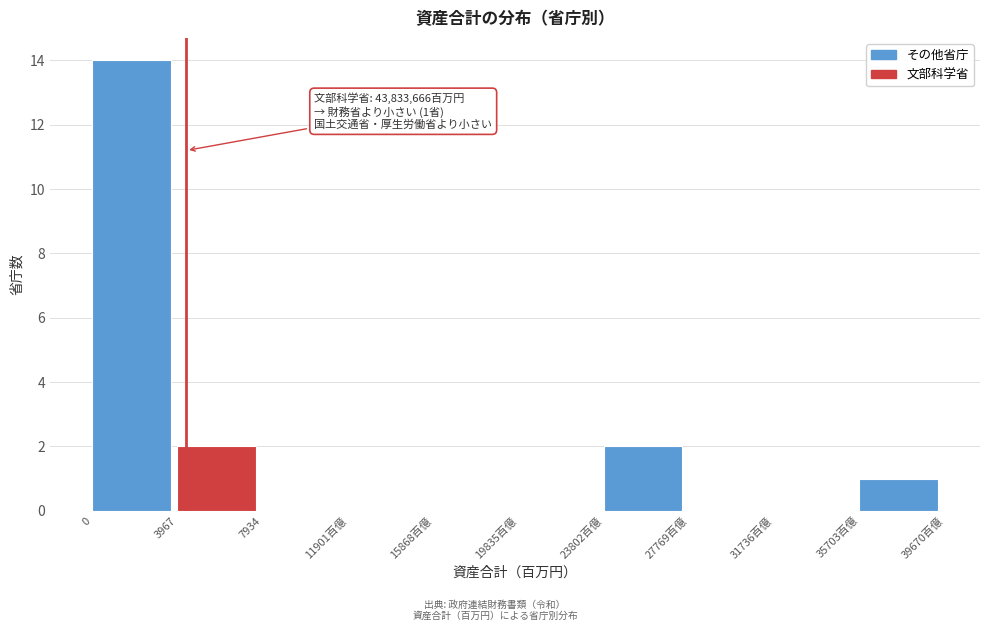

Reading left to right, list all the values displayed in this chart.

0=14	3967=2	7934=0	11901百億=0	15868百億=0	19835百億=0	23802百億=2	27769百億=0	31736百億=0	35703百億=1